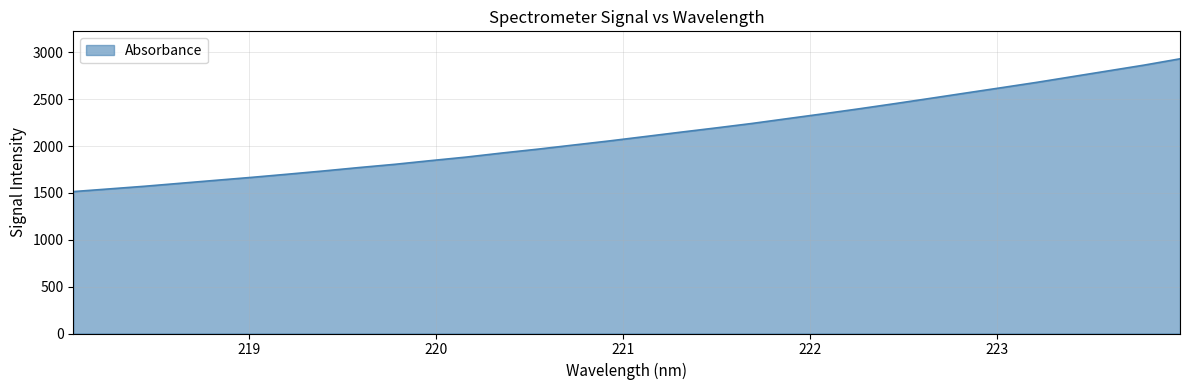

What is the difference between the maximum and minimum values?

1416.6